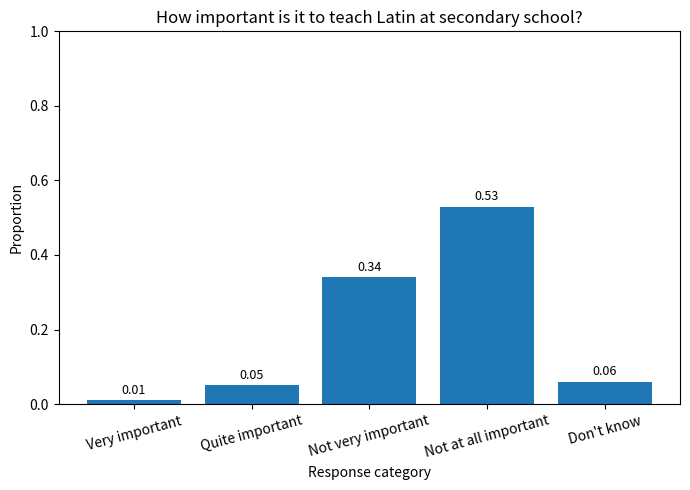

At which label is the value closest to 0?

Very important